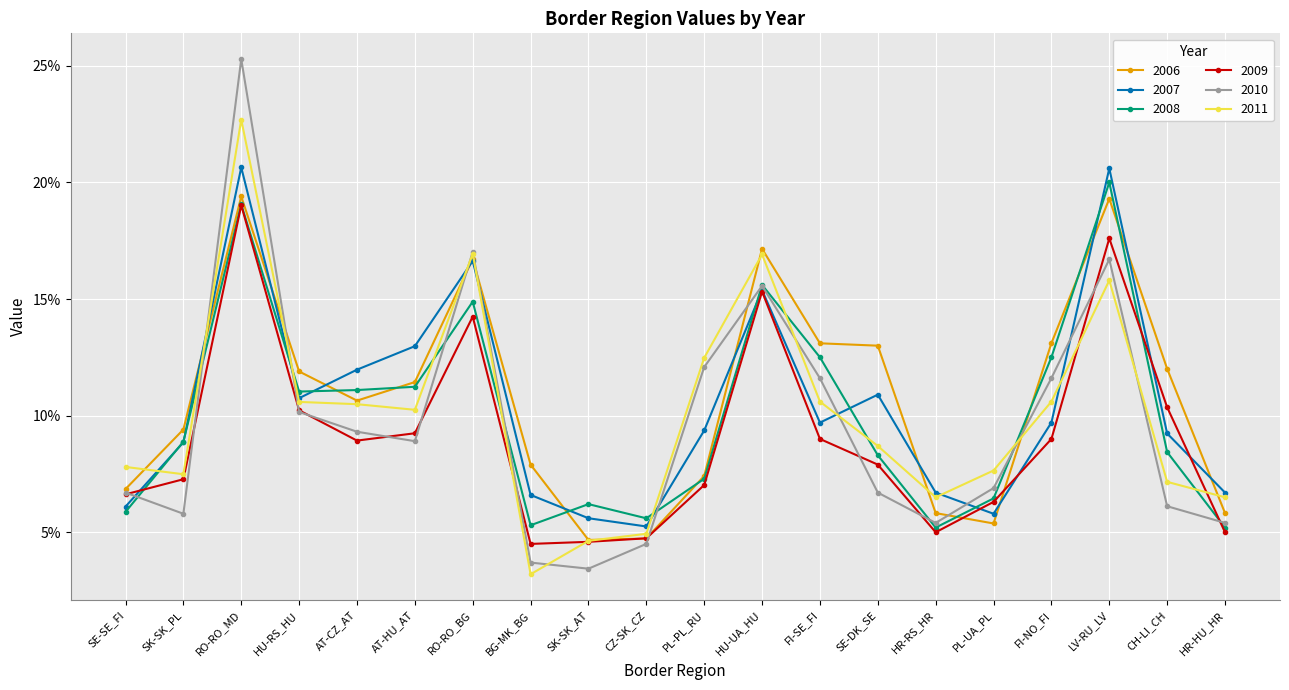

Is the value of 2010 at SE-SE_FI greater than the value of 2007 at PL-PL_RU?

No